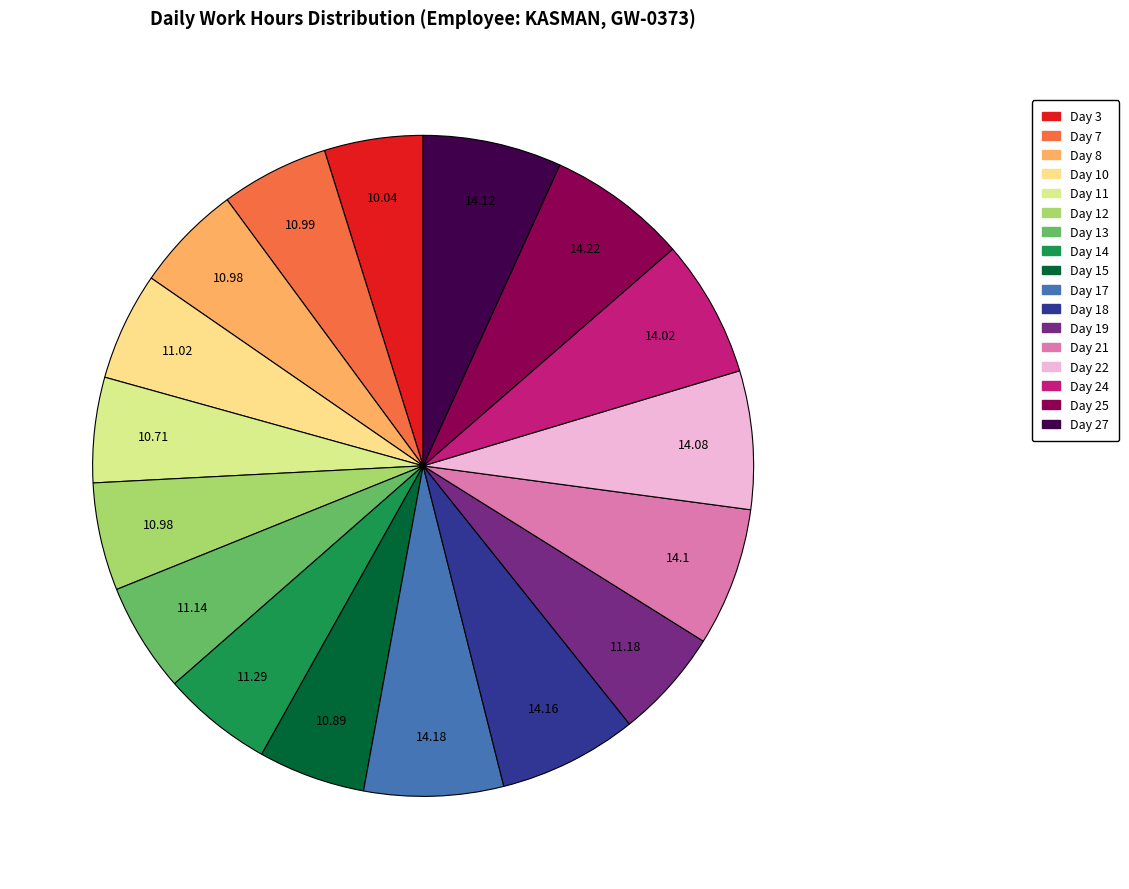

Is there any slice that represents more than half of the pie?

No